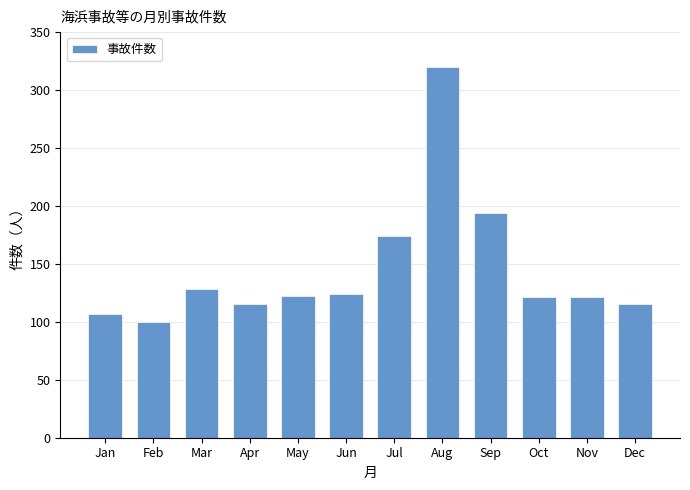

The value at Apr is 115. True or false?

True